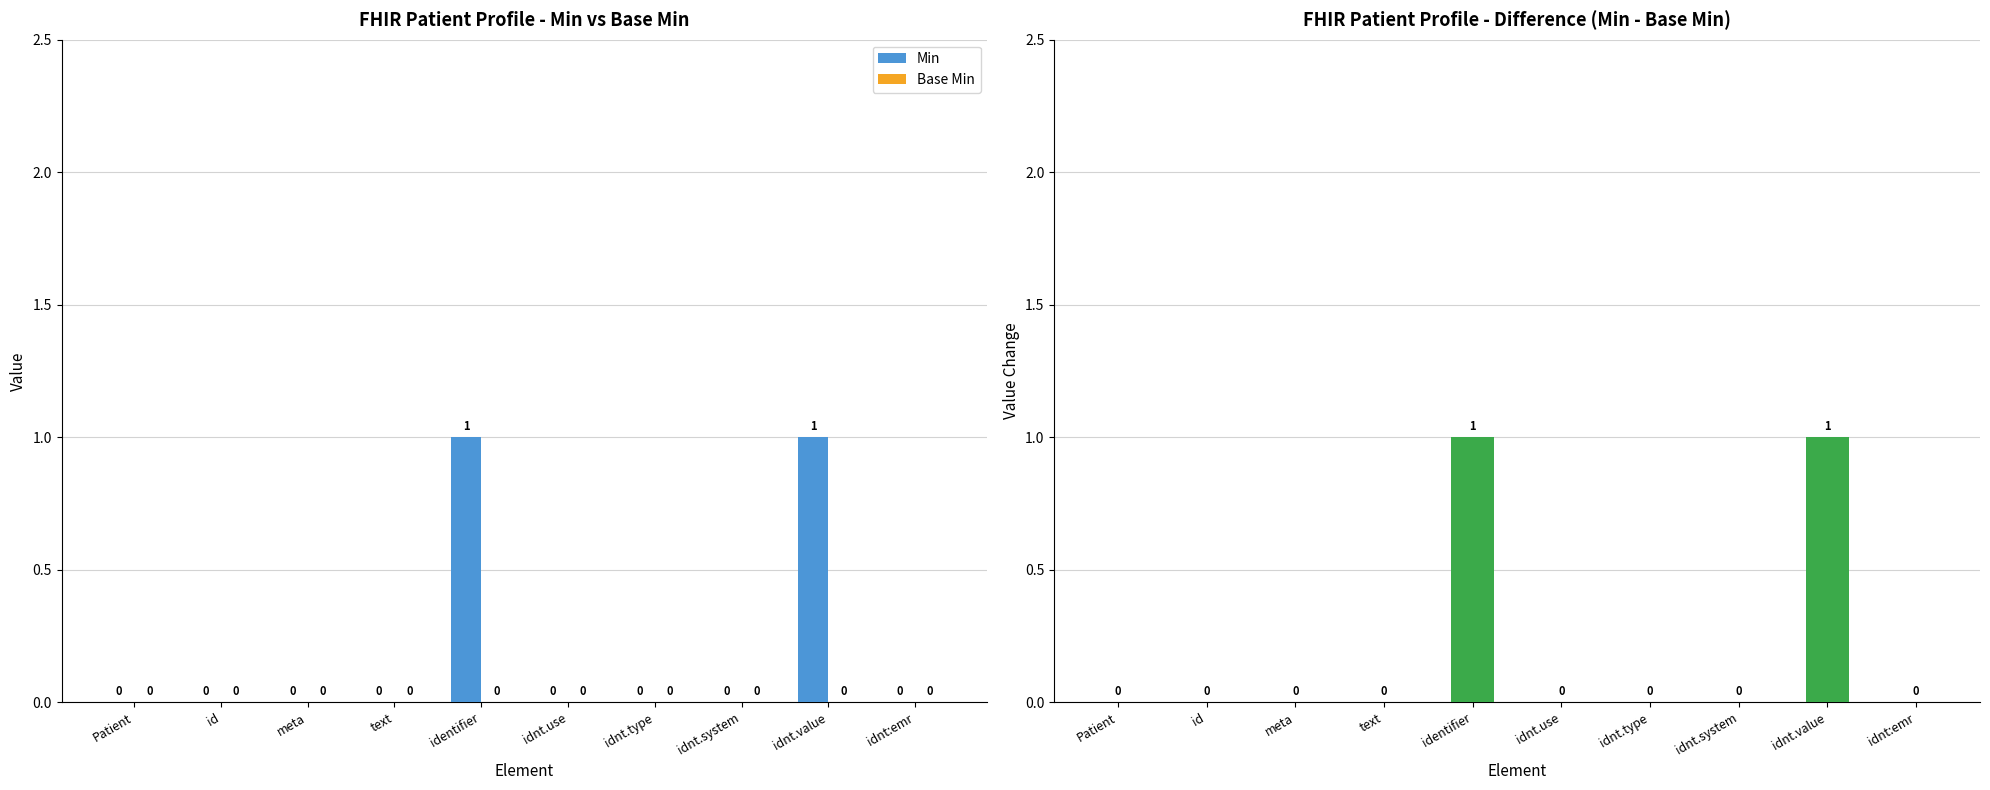

What is the difference between the maximum and minimum values in the Difference (Min - Base Min) series?

1